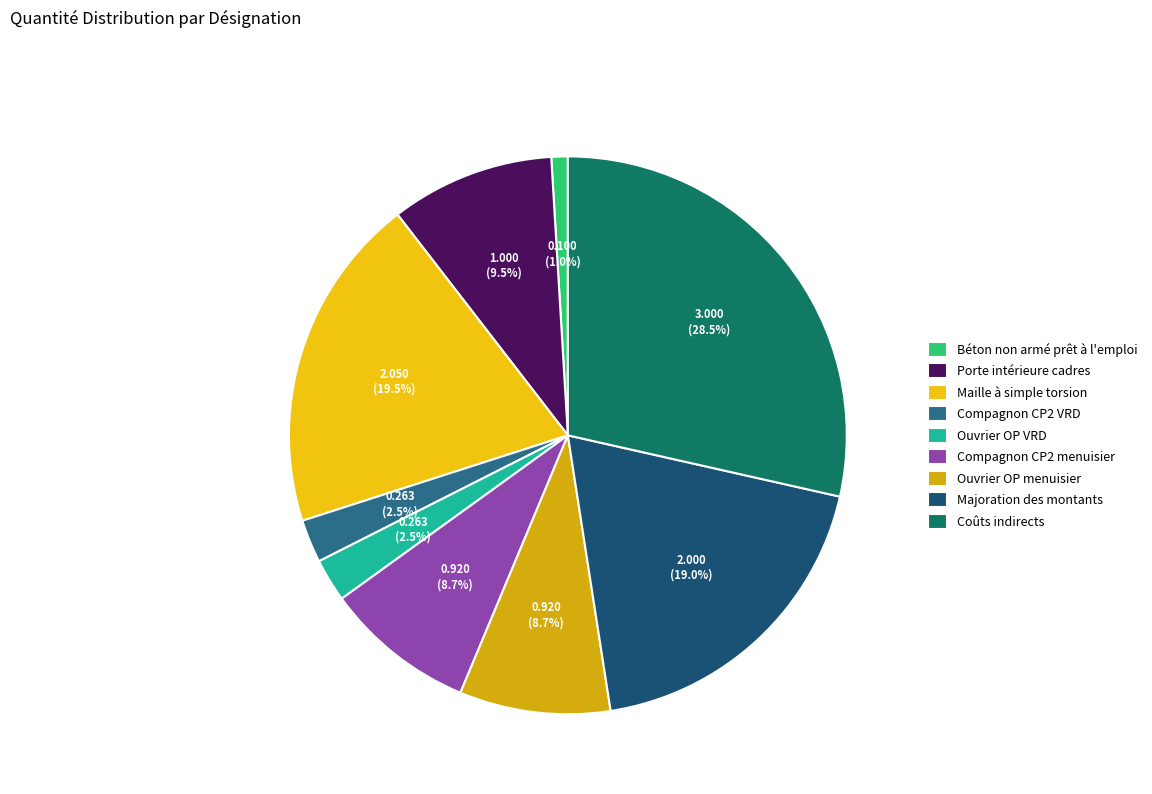

True or false: Compagnon CP2 menuisier accounts for 9% of the total.

True